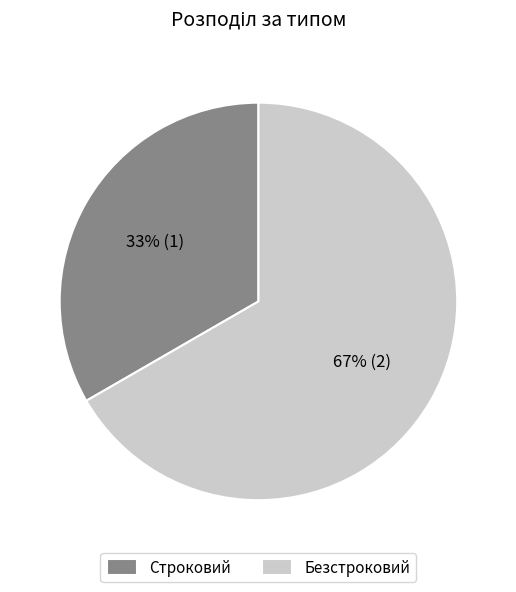

Is the sum of Безстроковий and Строковий greater than half?

Yes